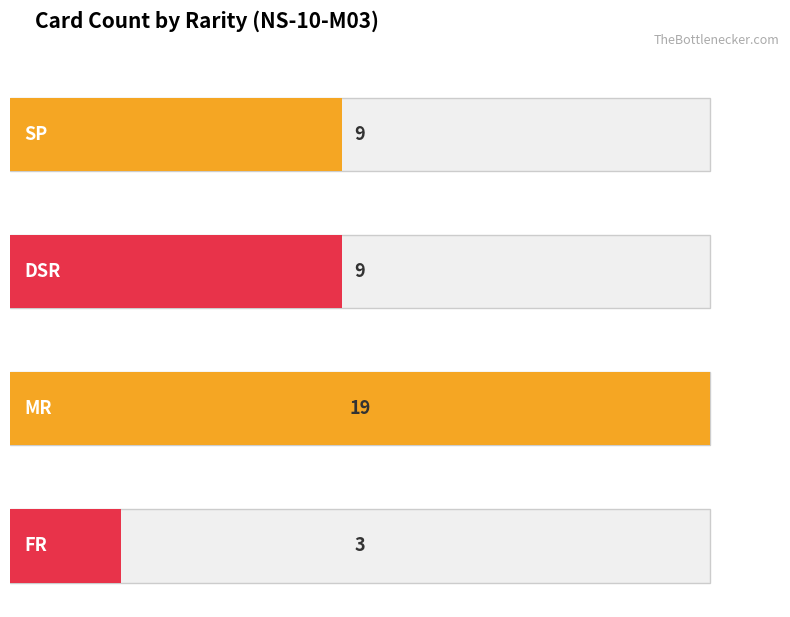

How many values exceed 9?

1